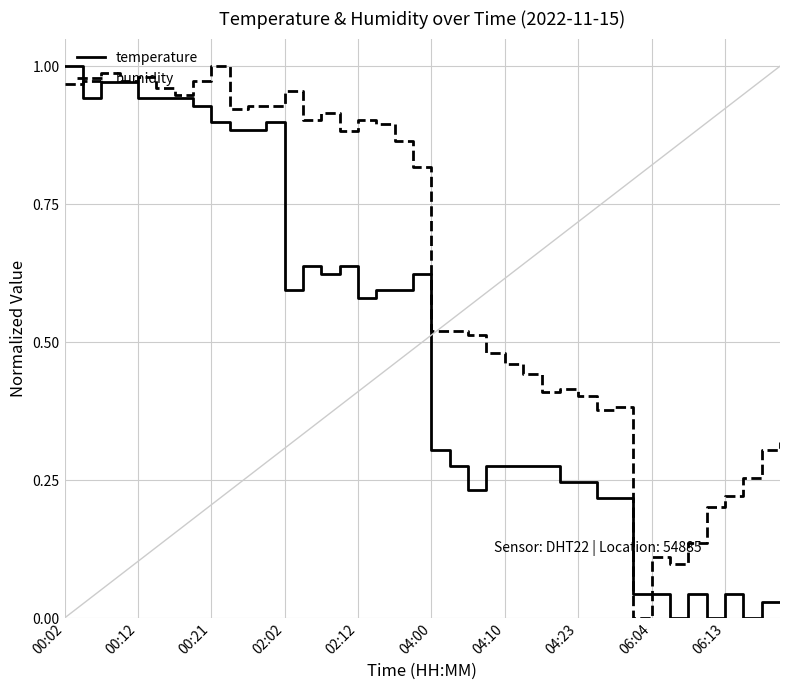

Which series has the largest total across all categories?

humidity